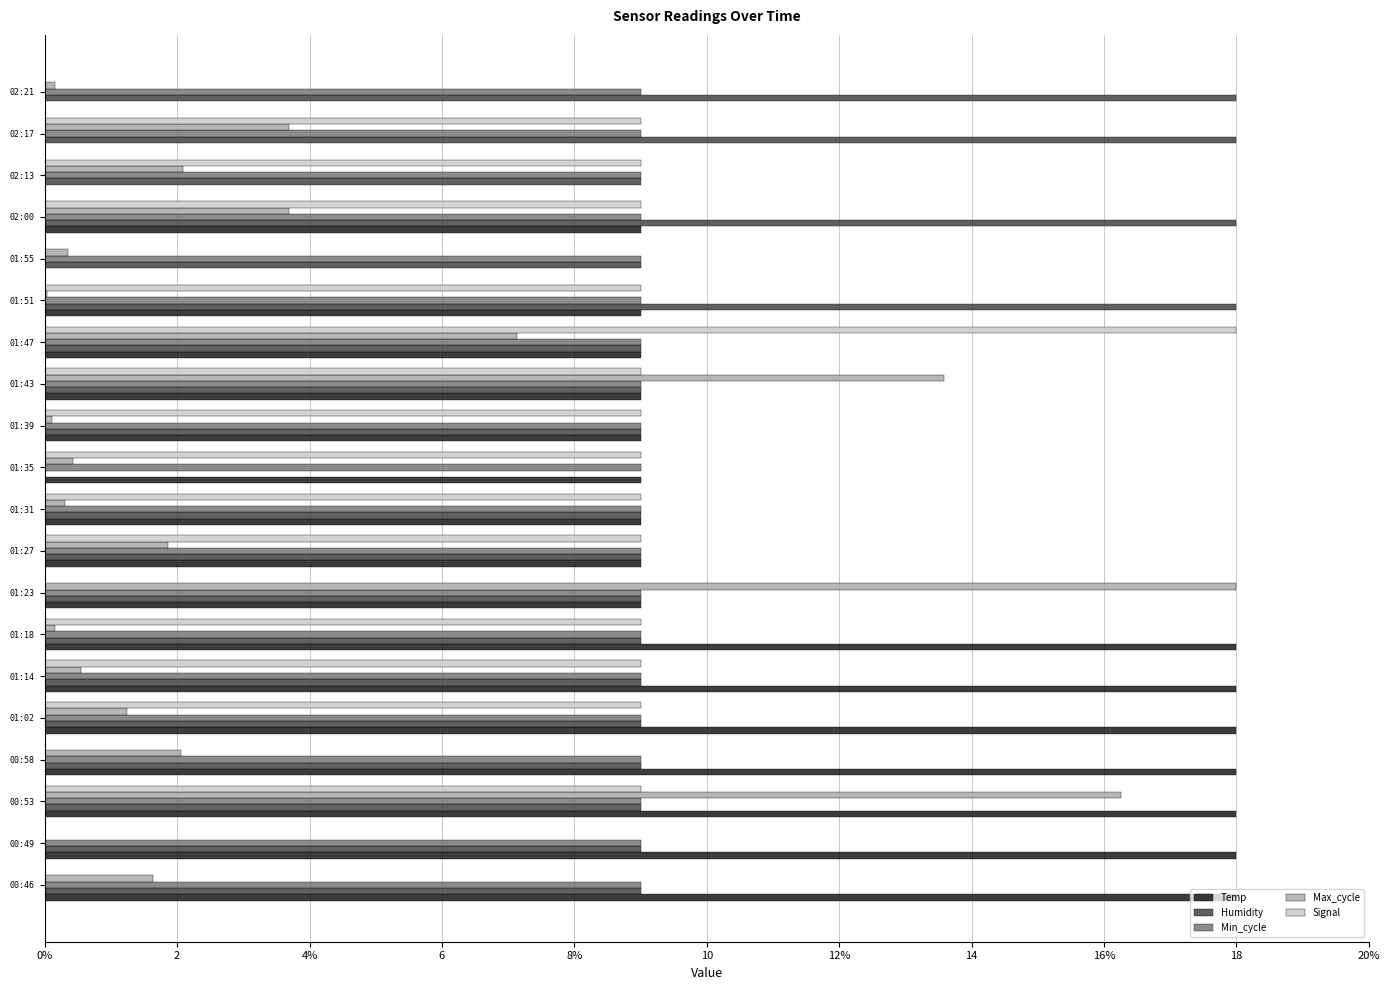

What are all the series names shown in the legend?

Temp, Humidity, Min_cycle, Max_cycle, Signal